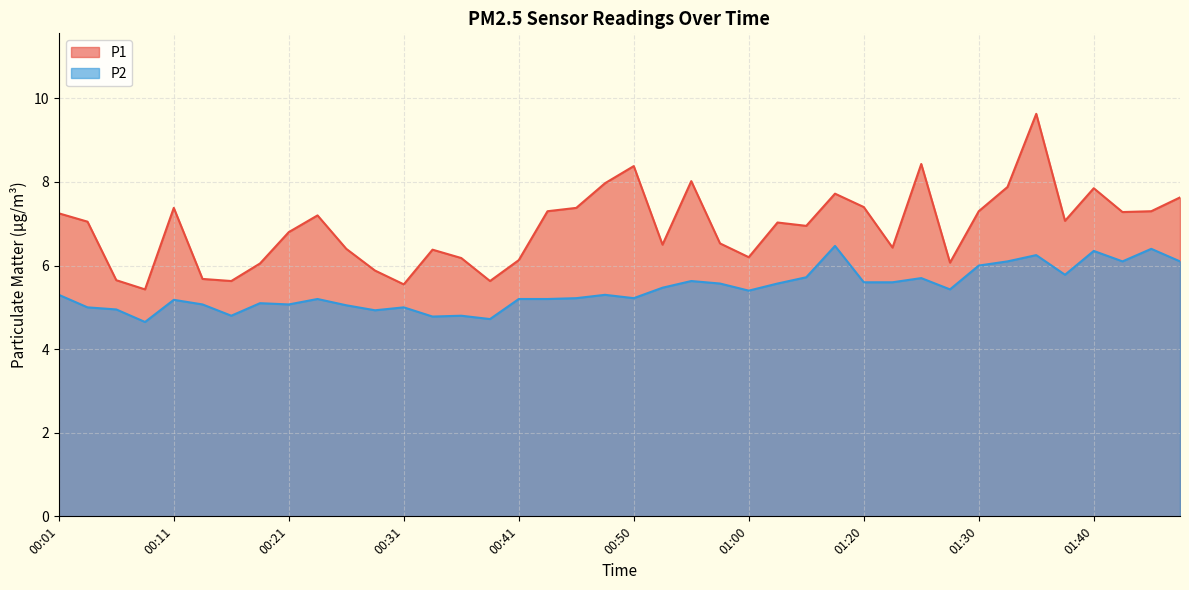

Count the number of data series in this chart.

2